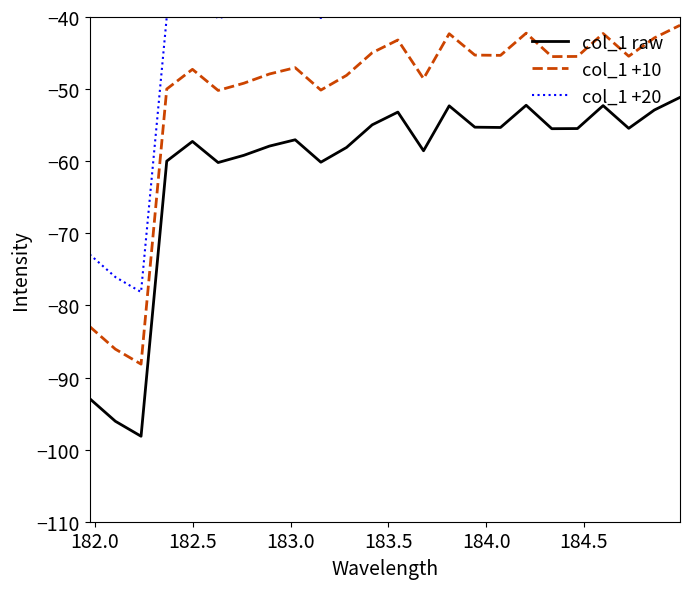

What is the difference between the maximum and minimum values in the col_1 +20 series?

47.0